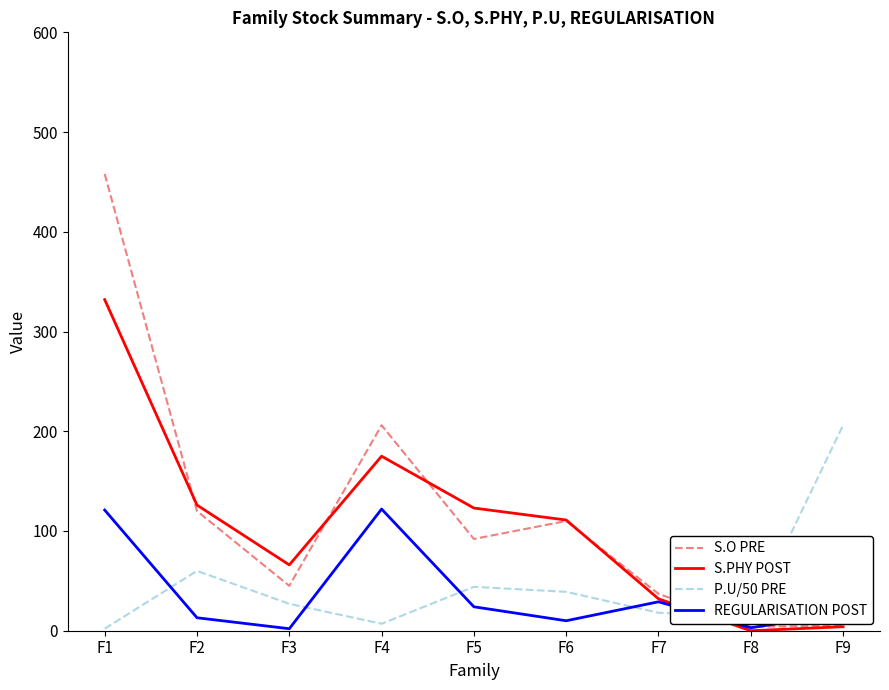

Which series has the largest total across all categories?

S.O PRE